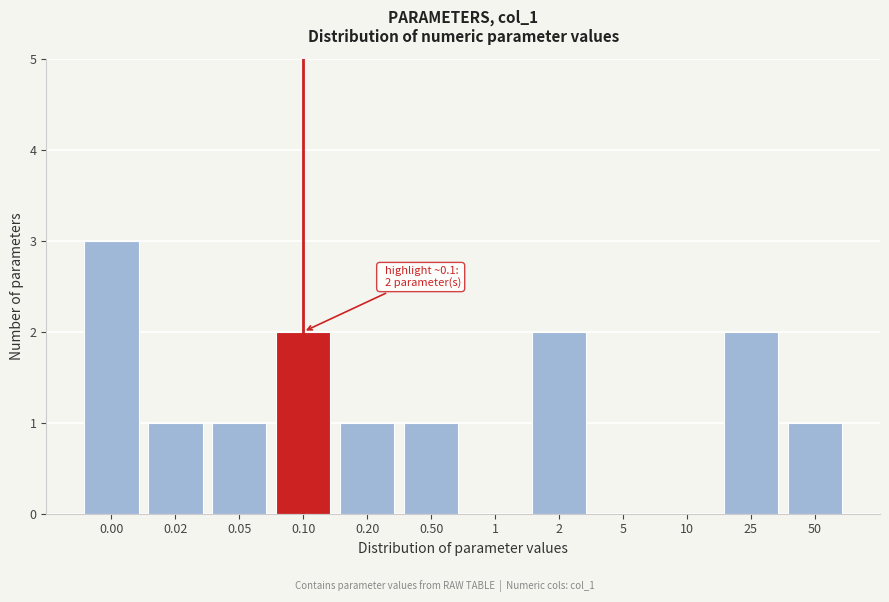

Reading right to left, list all the values displayed in this chart.

50=1	25=2	10=0	5=0	2=2	1=0	0.50=1	0.20=1	0.10=2	0.05=1	0.02=1	0.00=3